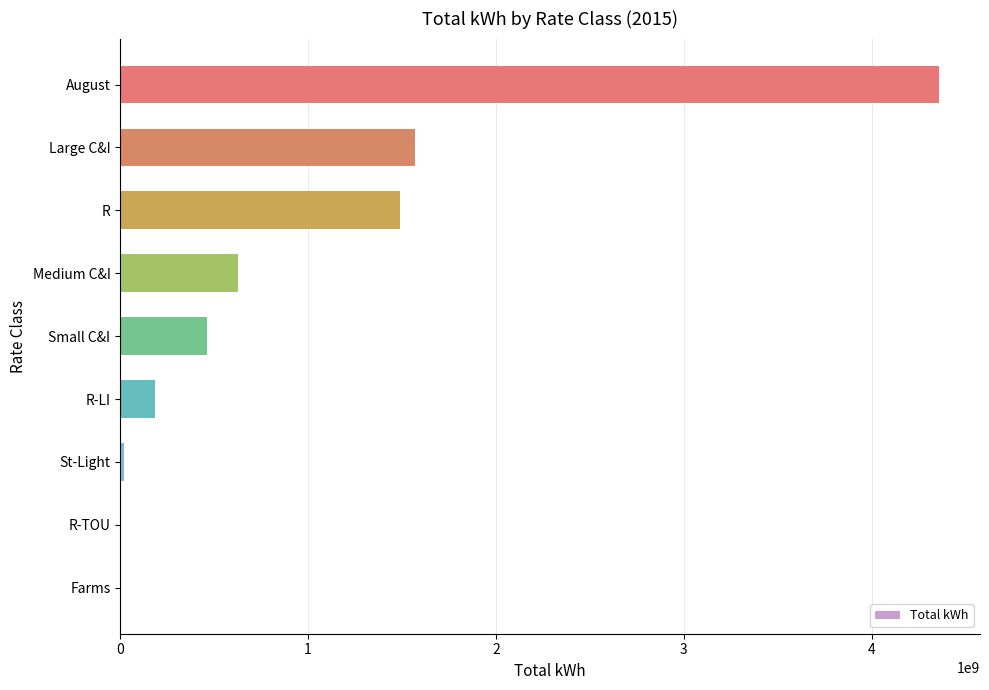

Where is the data nearest to the value 2180387253?

Large C&I